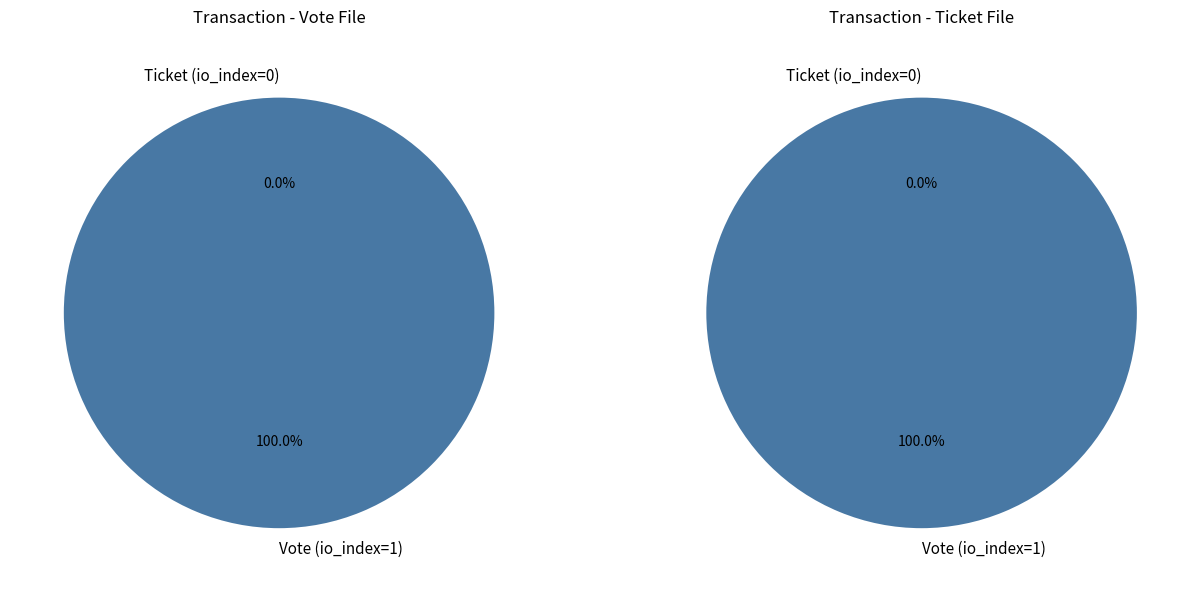

Is Ticket (io_index=0) the majority of the pie?

No